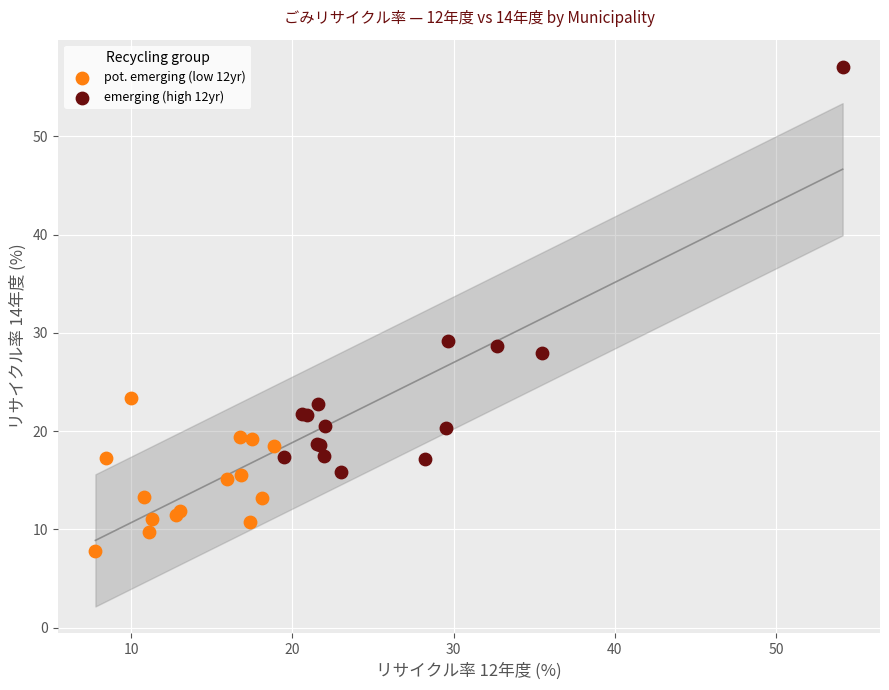

Which series has the largest Y range (max minus min)?

emerging (high 12yr)